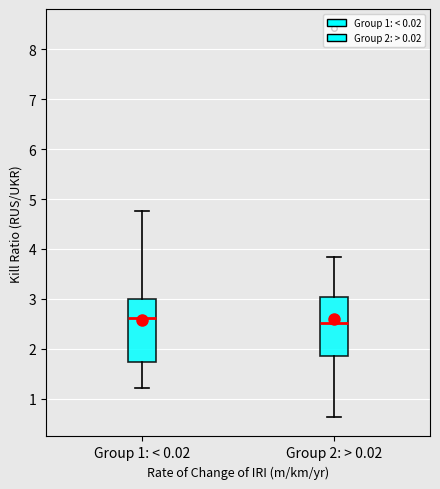

Where does the upper whisker of the box for Group 1: < 0.02 end on the y-axis? The values are not printed on the chart, so give them approximately, as read against the axis.

4.8